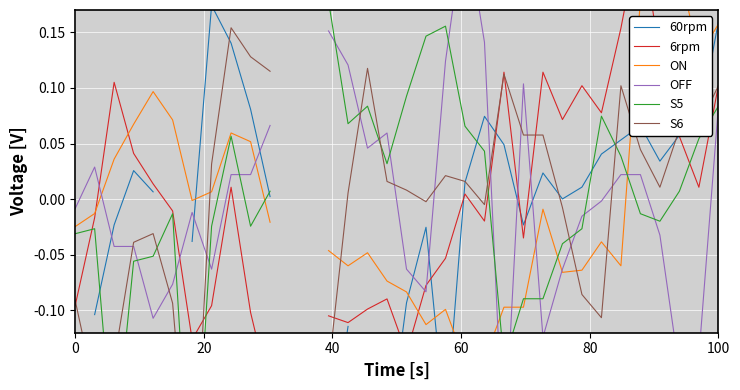

Which series changed the most between 40 and 25?

S5